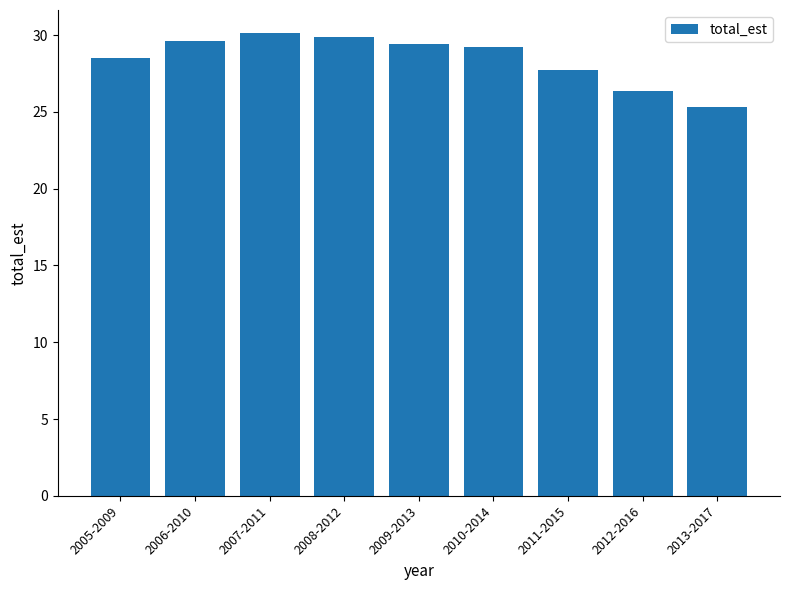

What is the sum of the values at 2007-2011 and 2013-2017?

55.5